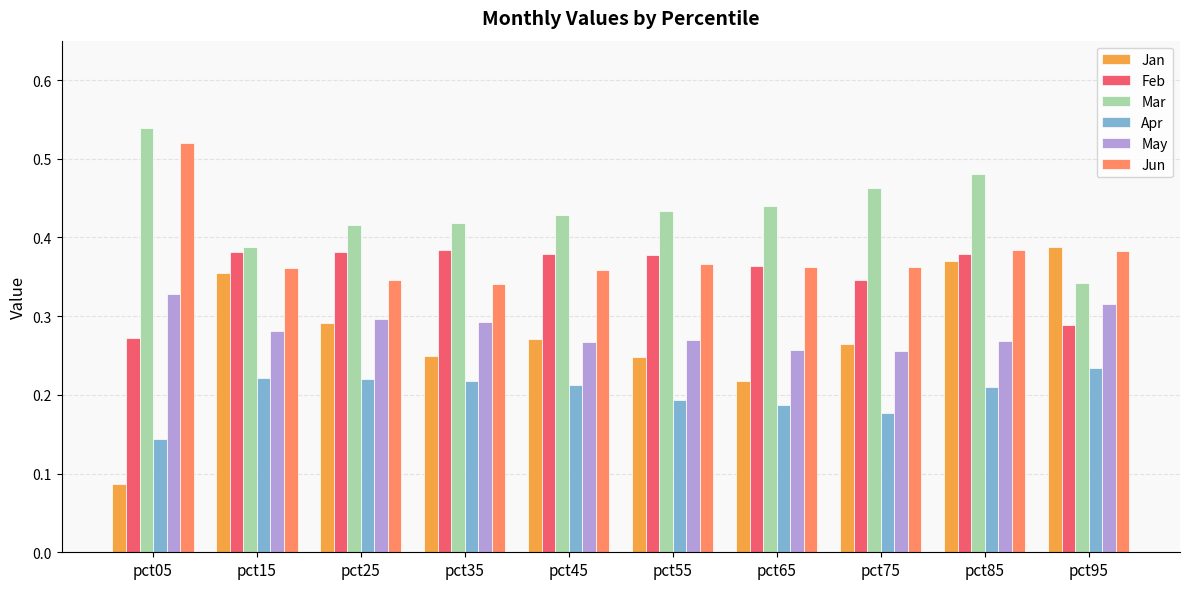

What is the sum of all Jan values?

2.7